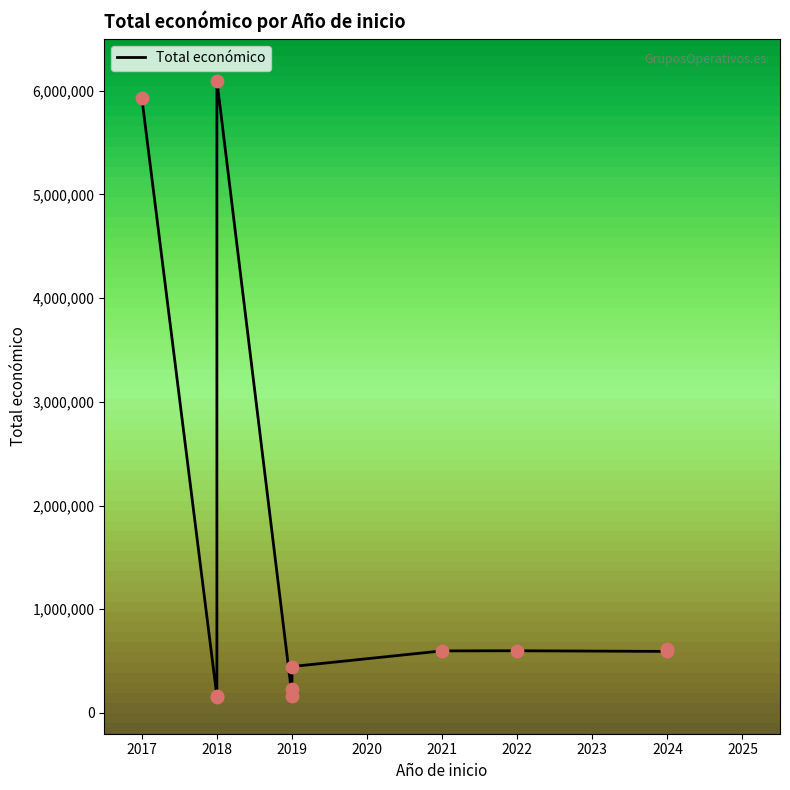

Between 2021 and 2019, which is larger?

2021